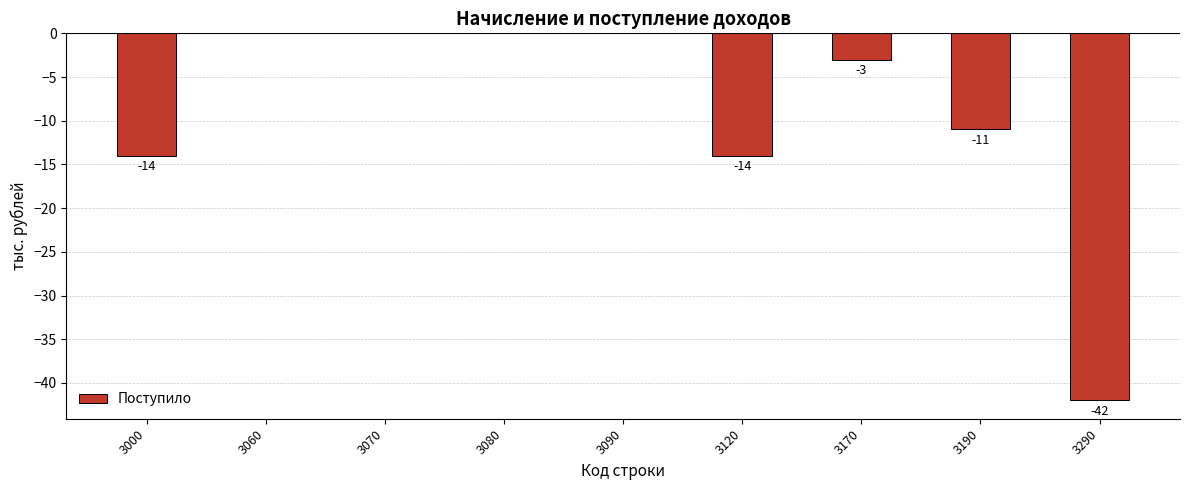

What is the sum of the values at 3170 and 3090?

-3